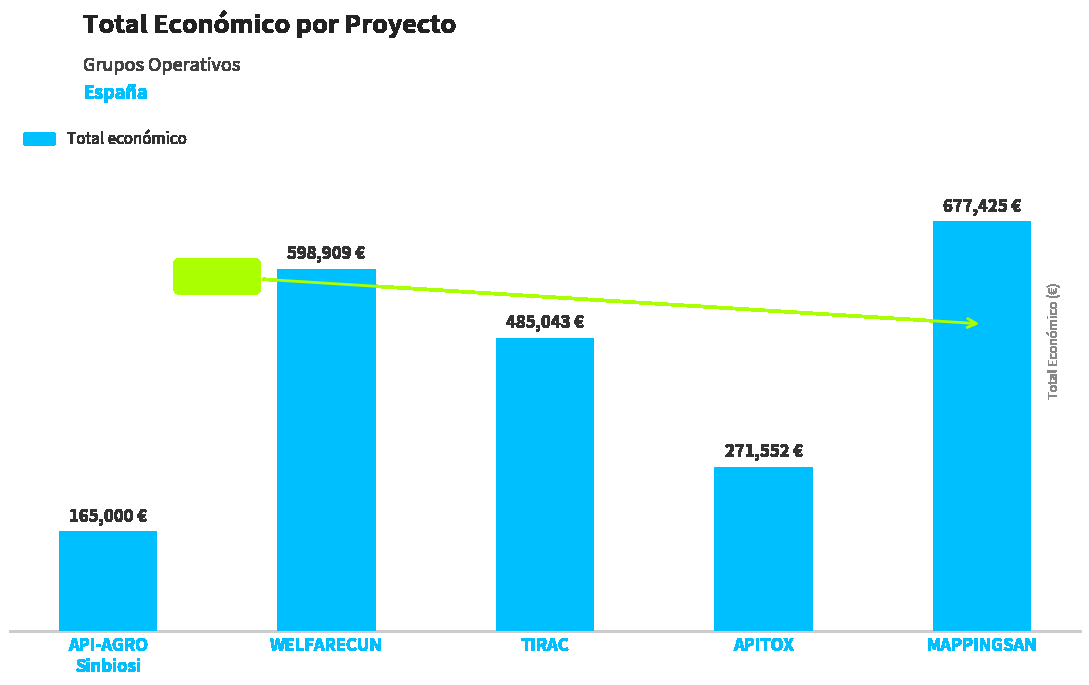

Does the chart contain any negative values?

No